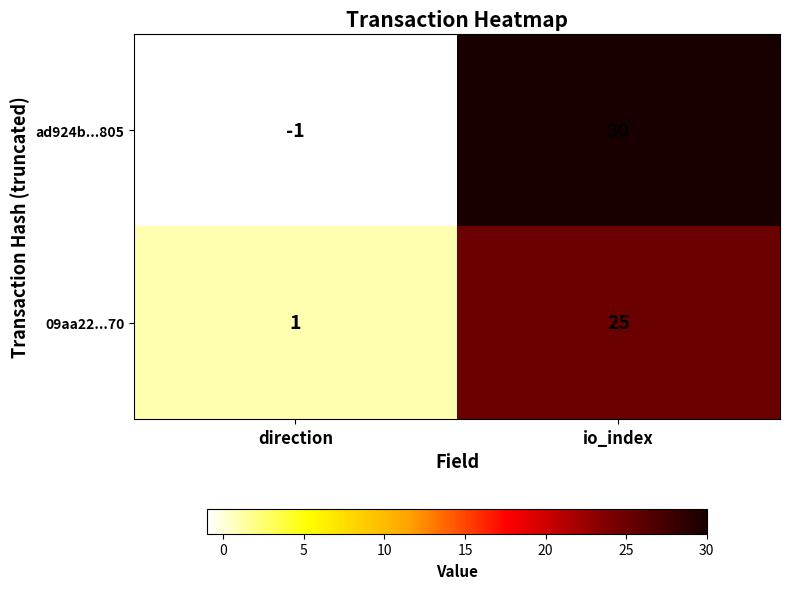

The 09aa22...70 series shows 11 at io_index. True or false?

False